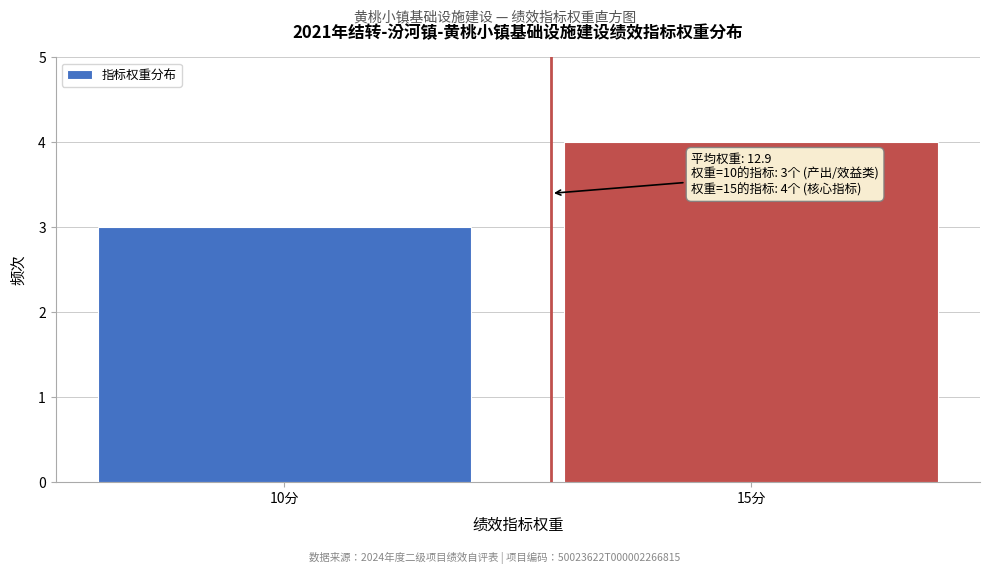

Reading right to left, list all the values displayed in this chart.

4	3